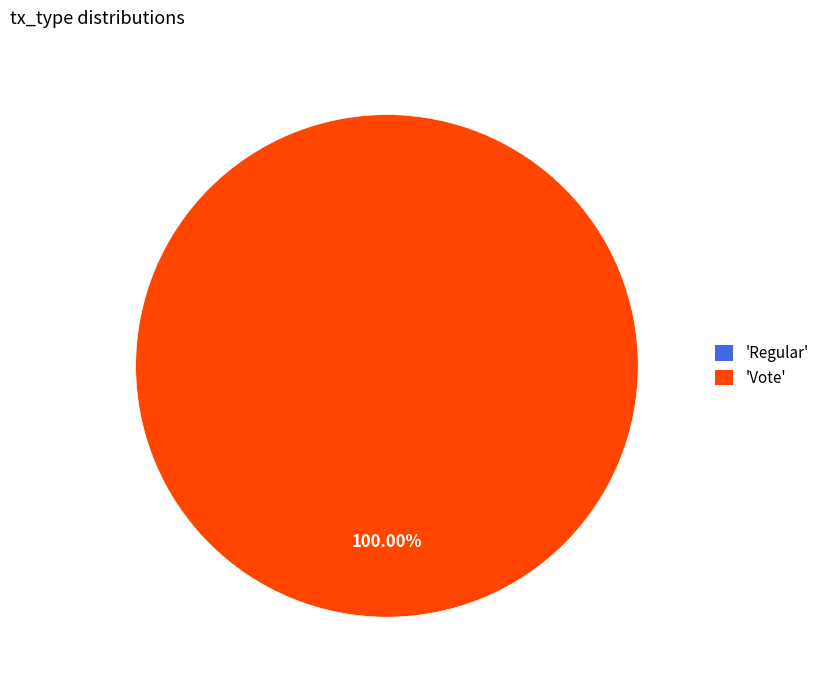

How many segments does this pie chart have?

2